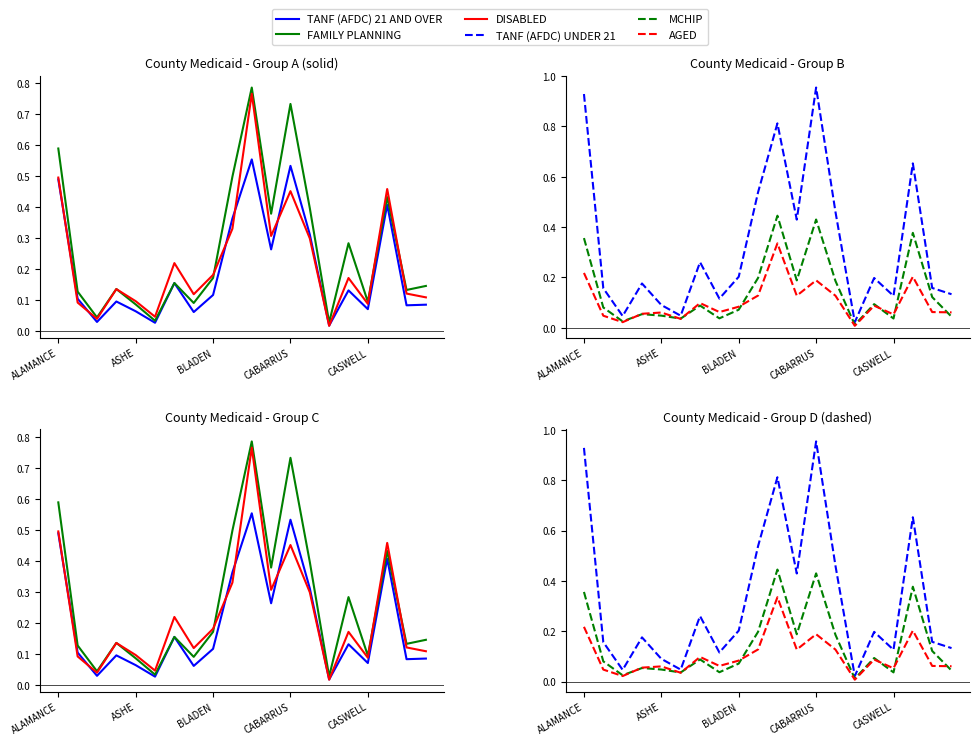

What position from the left is BLADEN?

3